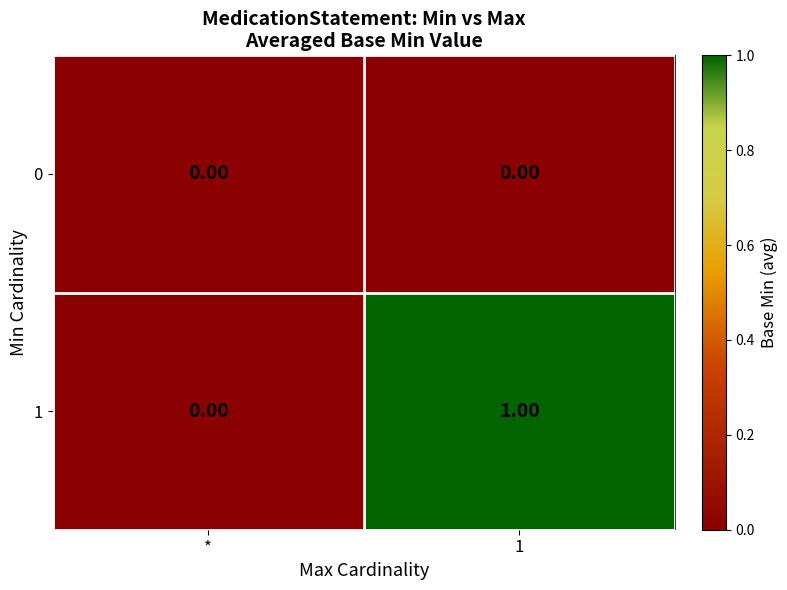

Which series has the widest spread of values?

1